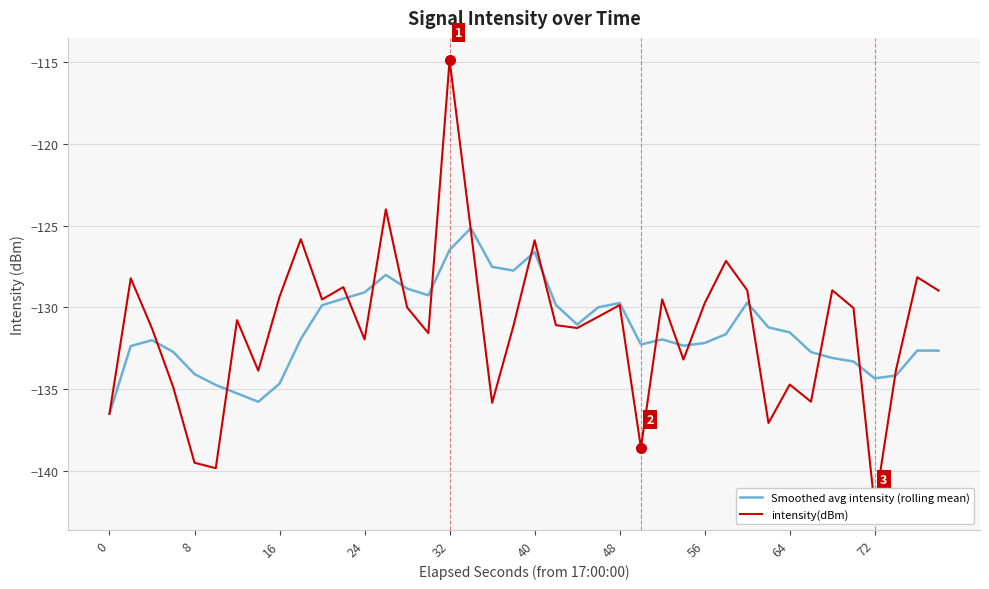

What is the minimum value for Smoothed avg intensity (rolling mean)?

-136.5